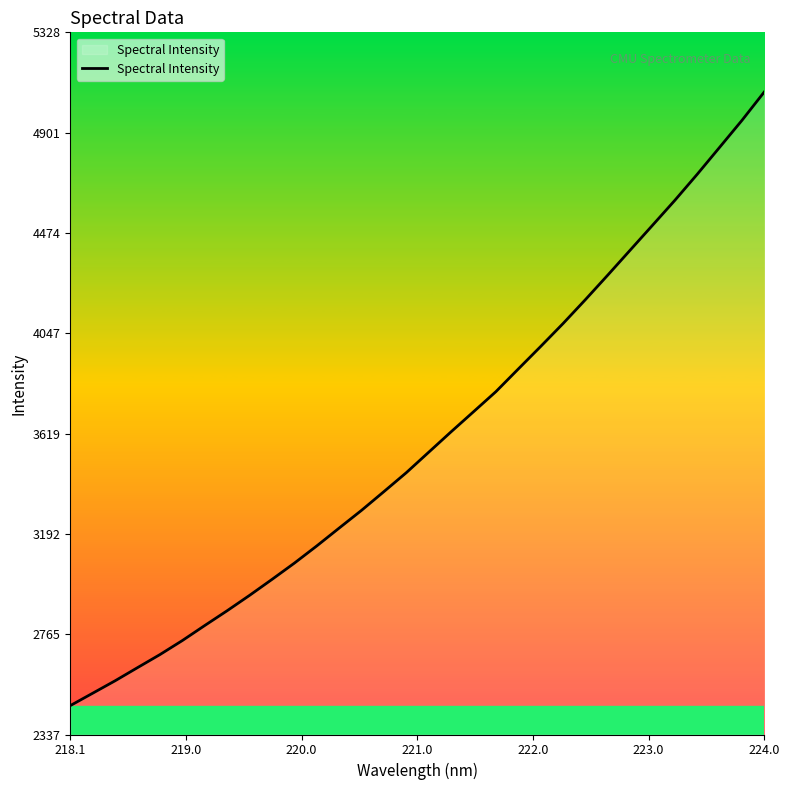

True or false: there are more than 1 points higher than both neighbors.

False